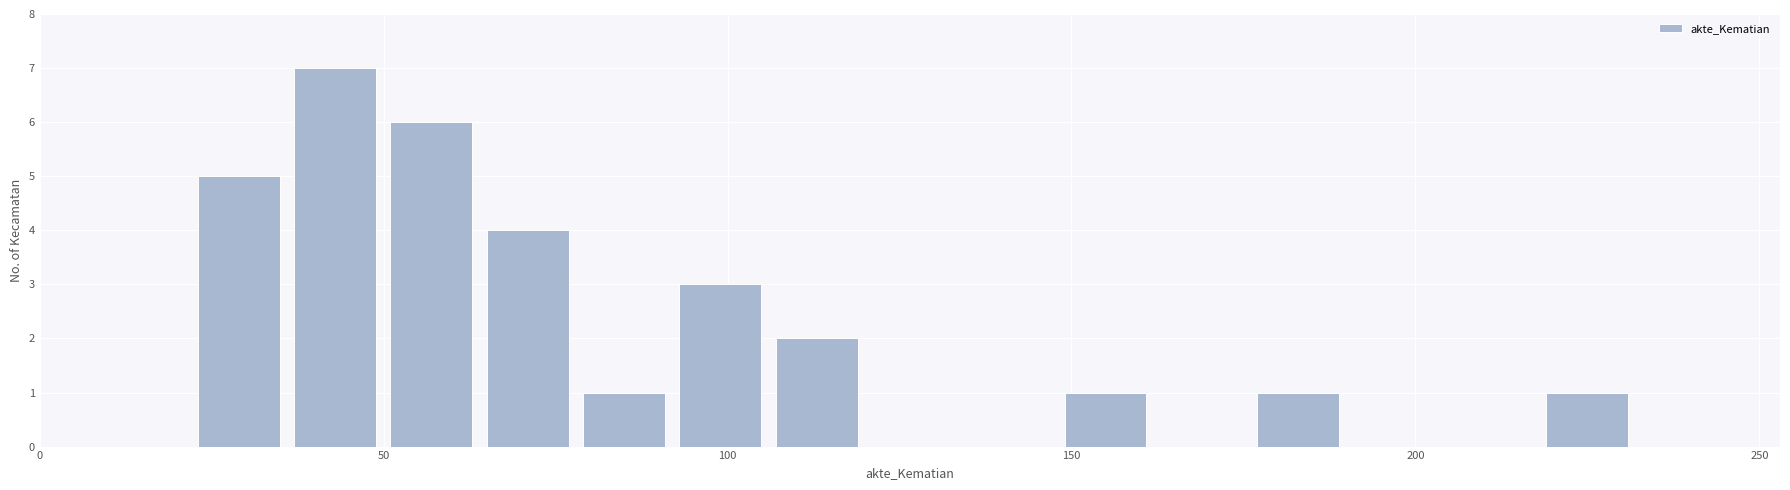

Around what value on the x-axis is the tallest bar? Give the approximate position of its centre, as read against the axis.

45